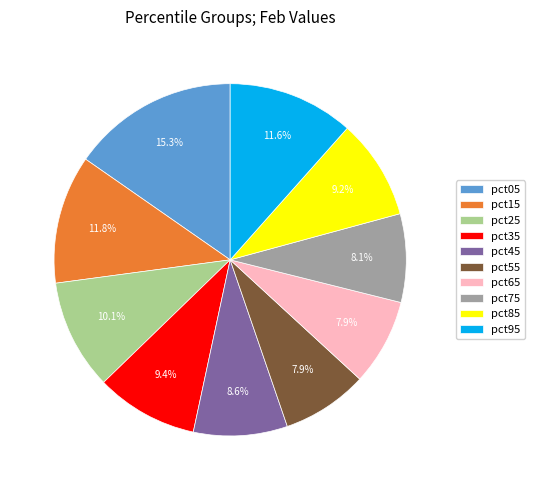

Count the number of slices in the pie.

10